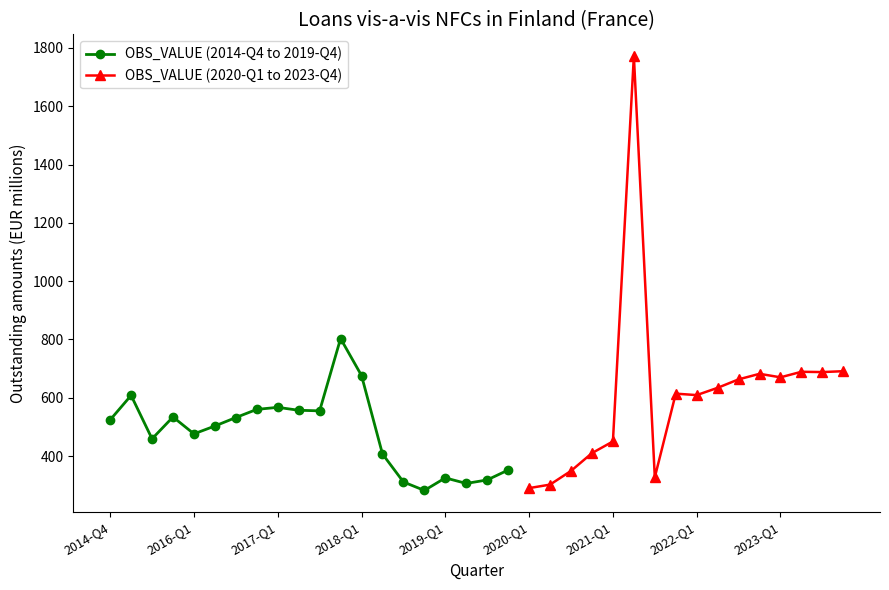

How many interior local valleys (lower than both neighbors) does the data have?

5